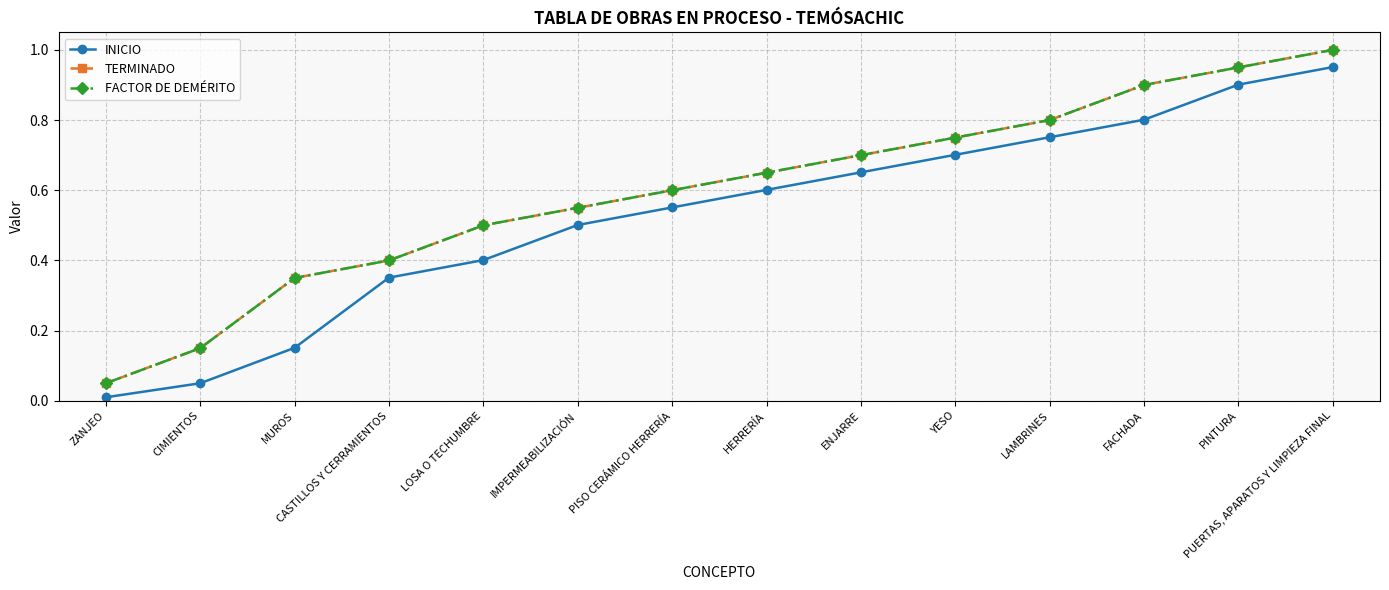

Does the chart have visible grid lines?

Yes